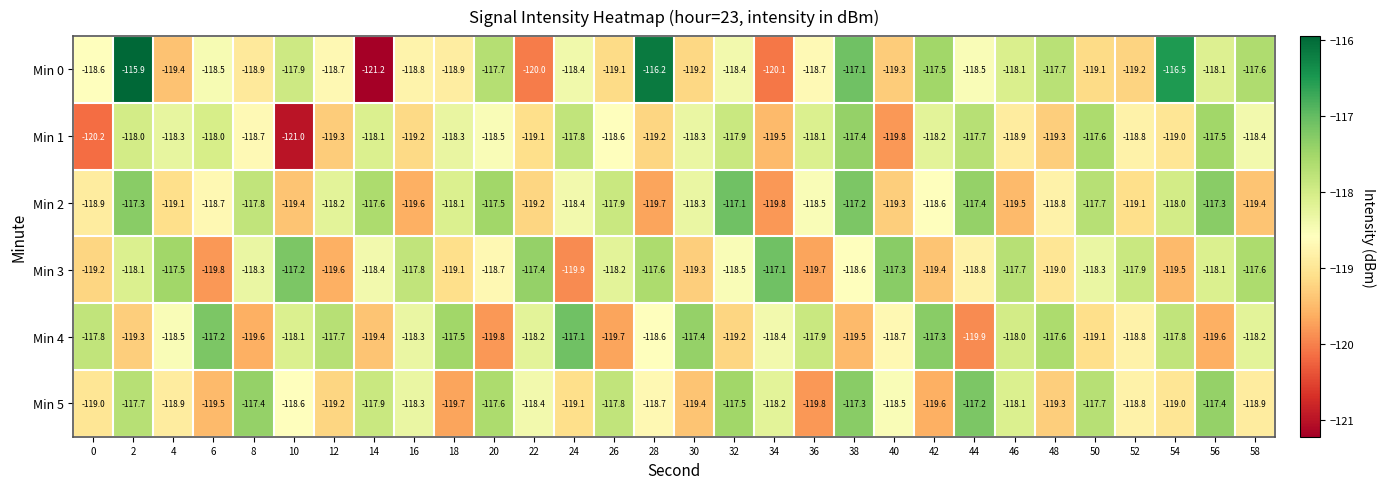

Which category has the highest value in the Min 4 series?

24